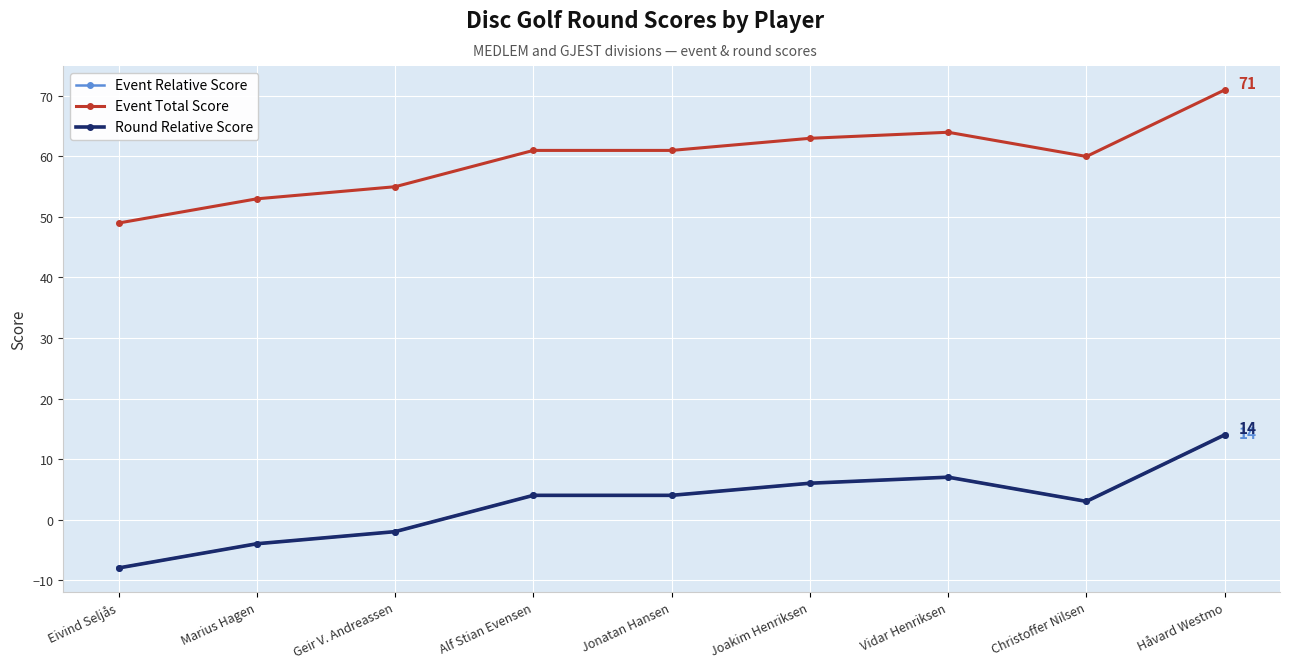

How many positive values does the Round Relative Score series have?

6